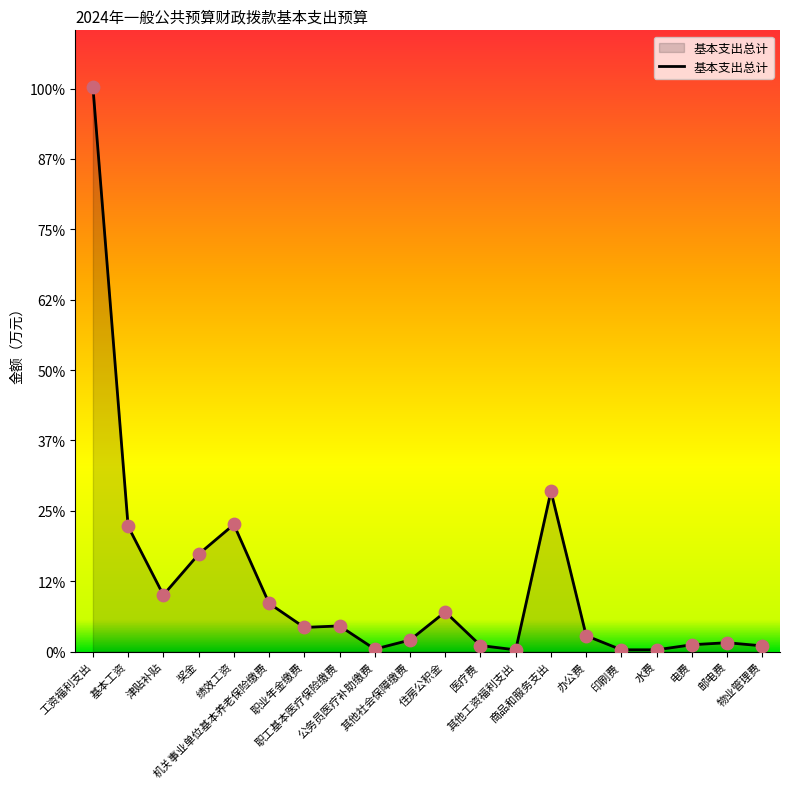

Is this an area chart (filled region under the line)?

Yes